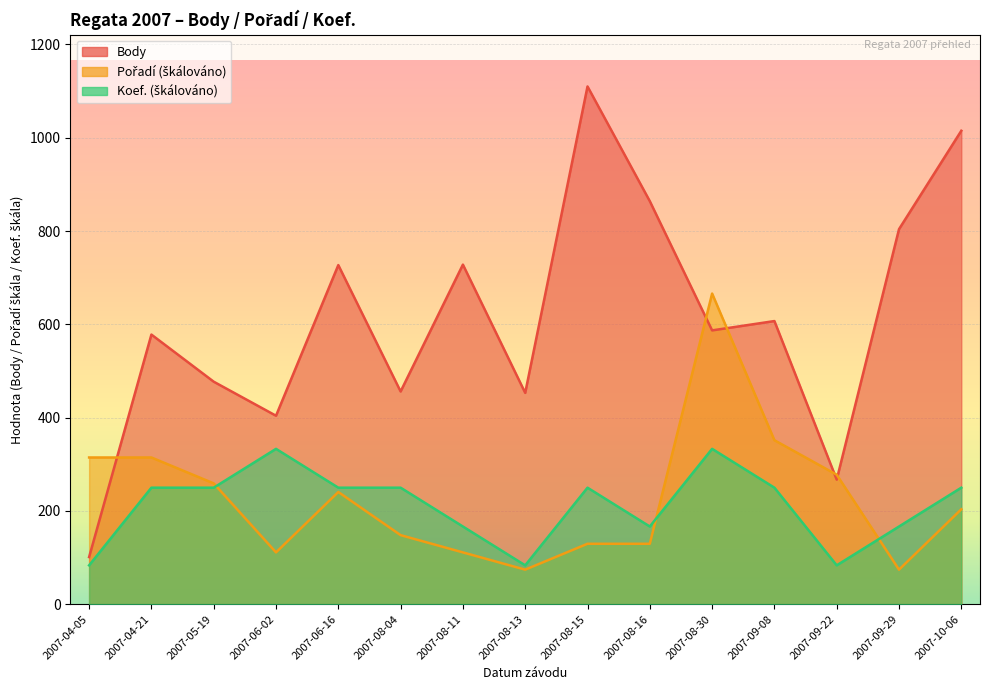

What is the lowest value of the Body series?

101.0